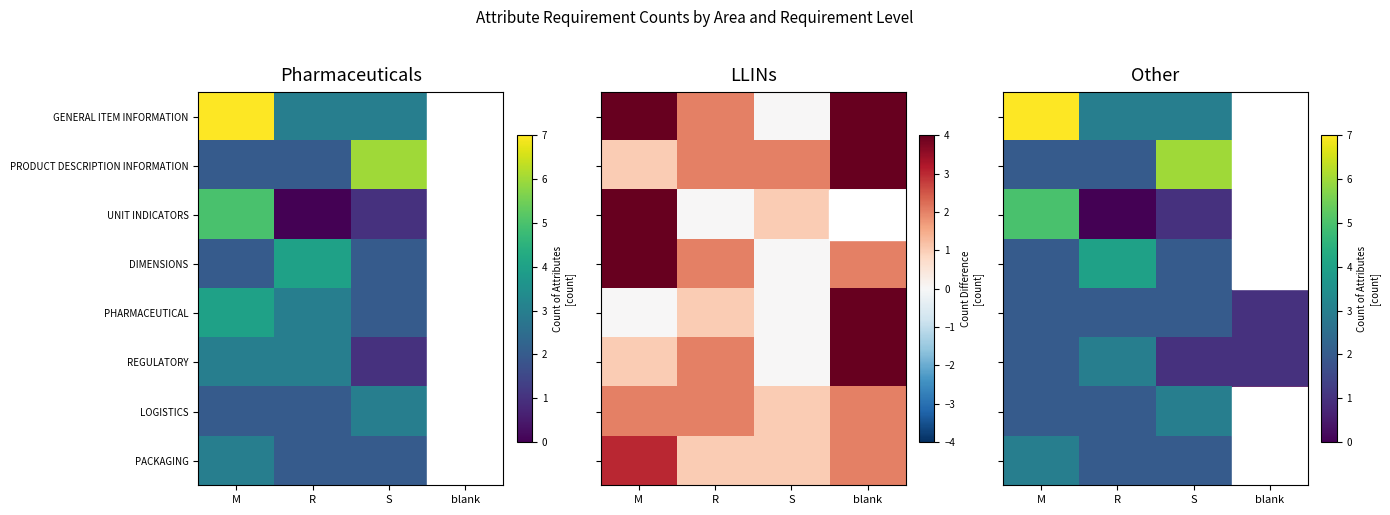

How many PRODUCT DESCRIPTION INFORMATION values are between 2 and 6?

3